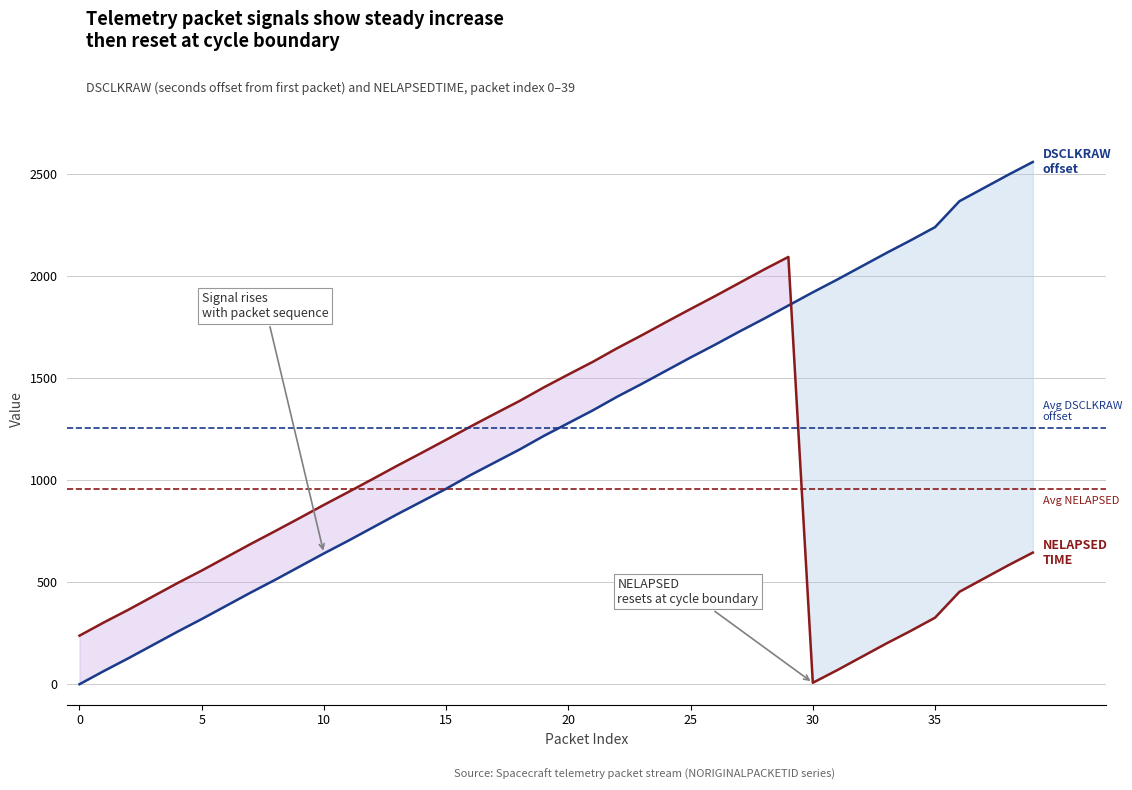

The NELAPSEDTIME series shows 1455.0 at 19. True or false?

True